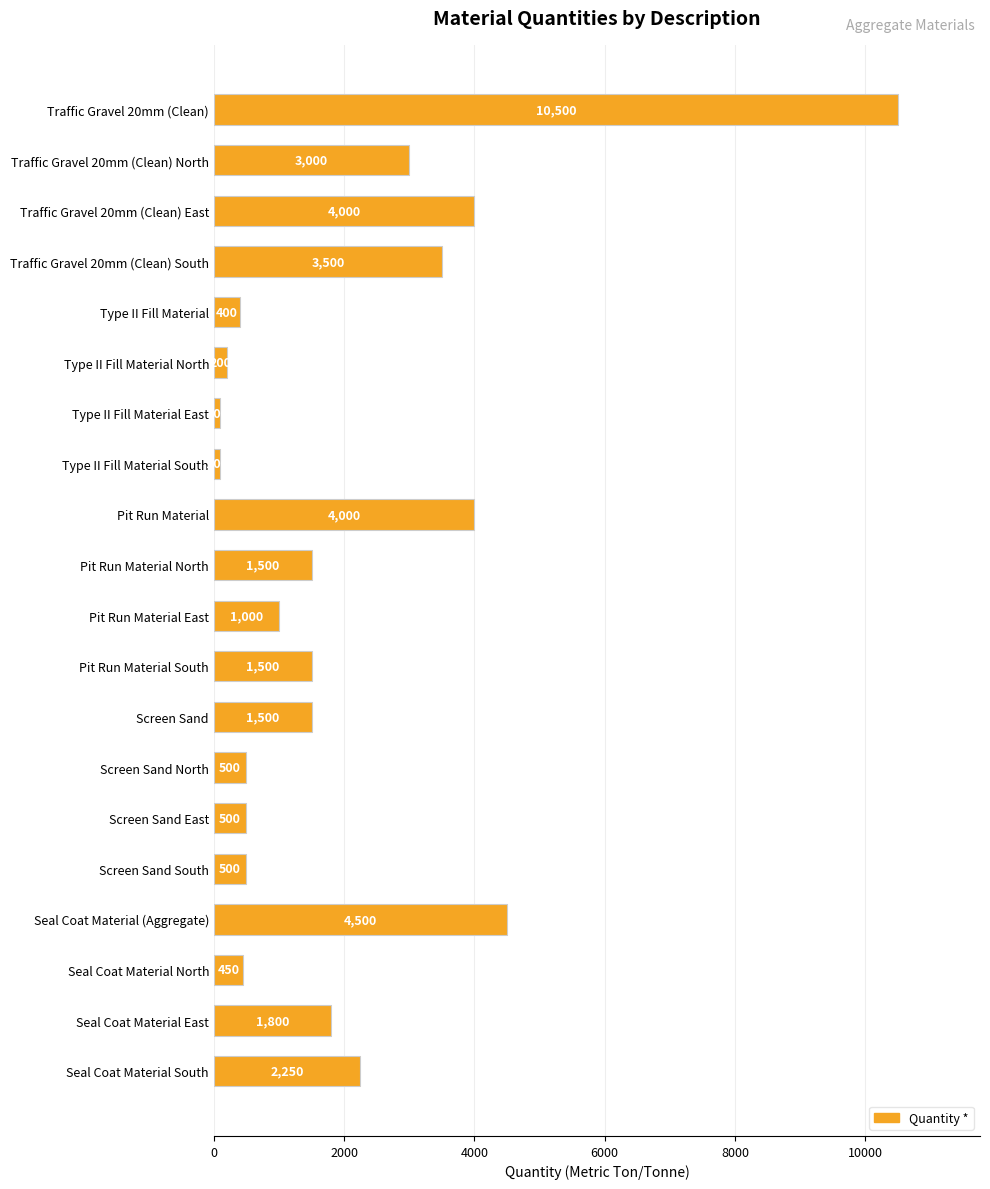

Where is the data nearest to the value 5300?

Seal Coat Material (Aggregate)